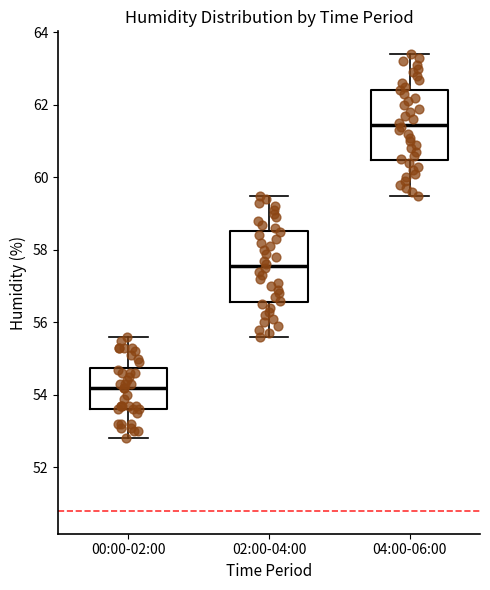

Where is the upper edge of the box for 04:00-06:00 on the y-axis? The values are not printed on the chart, so give them approximately, as read against the axis.

62.4